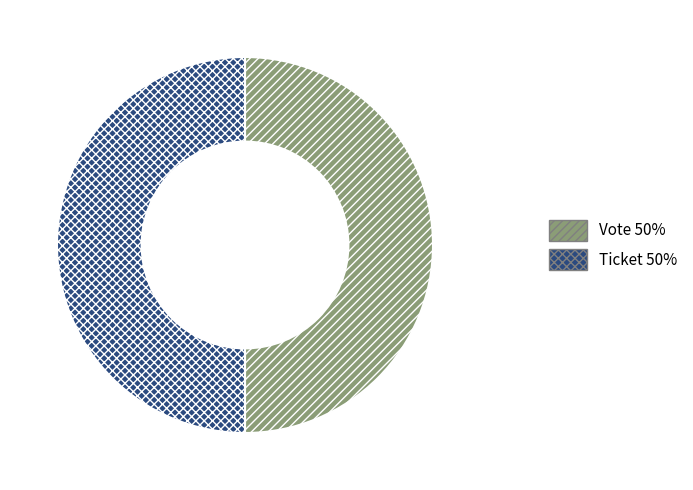

What is the ratio of the value at Vote to the value at Ticket?

1.0